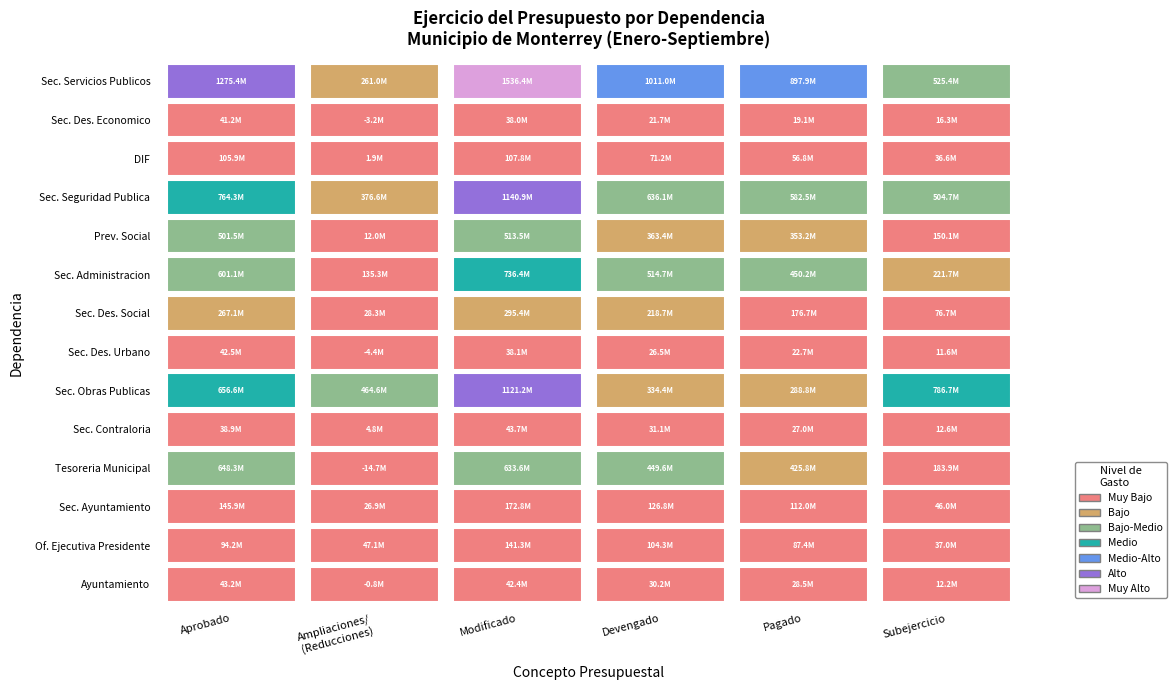

Reading left to right, list all the values displayed in this chart.

Ayuntamiento: 43204459.9	-840691.6	42363768.3	30153929.2	28534874.7	12209839.1
Oficina Ejecutiva del Presidente Municipal: 94212481.7	47099974.0	141312455.6	104342860.0	87413783.9	36969595.6
Secretaria del Ayuntamiento: 145862371.1	26904966.8	172767337.9	126808306.4	111956715.6	45959031.5
Tesoreria Municipal: 648294596.5	-14743466.0	633551130.4	449638634.7	425839403.9	183912495.8
Secretaria de la Contraloria: 38901910.0	4767504.9	43669415.0	31084597.6	27004998.9	12584817.4
Secretaria de Obras Publicas: 656586341.7	464564367.8	1121150709.5	334412236.4	288802644.1	786738473.1
Secretaria de Desarrollo Urbano y Ecologia: 42452422.5	-4384373.9	38068048.7	26459680.8	22725327.8	11608367.9
Secretaria de Desarrollo Social: 267057018.1	28298830.9	295355849.0	218654425.5	176723325.3	76701423.5
Secretaria de Administracion: 601117661.5	135296357.0	736414018.5	514667108.0	450214295.1	221746910.5
Programa de Prevision Social: 501531848.5	11958119.1	513489967.6	363354848.5	353159665.0	150135119.1
Secretaria de Seguridad Publica y Vialidad: 764277385.5	376592413.8	1140869799.3	636149907.2	582516716.9	504719892.0
Sistema para el Desarrollo Integral de la Familia: 105886547.0	1903443.1	107789990.1	71210501.1	56762531.4	36579489.0
Secretaria de Desarrollo Economico: 41233248.0	-3223641.5	38009606.5	21705639.8	19080595.2	16303966.7
Secretaria de Servicios Publicos: 1275375475.6	261017657.2	1536393132.8	1010999145.1	897941412.2	525393987.7